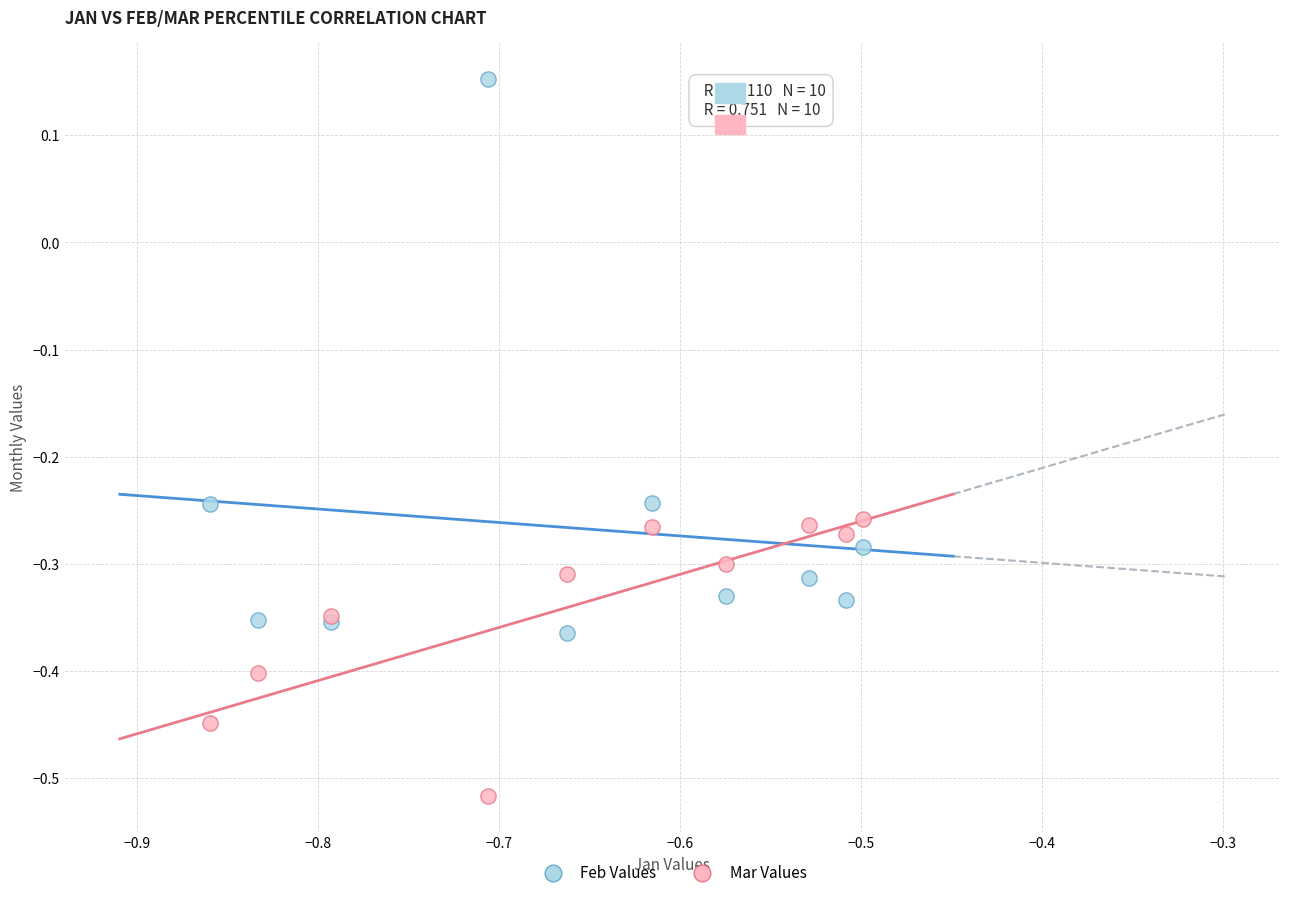

What is the X range (max minus min) for the scatter plot?

0.4